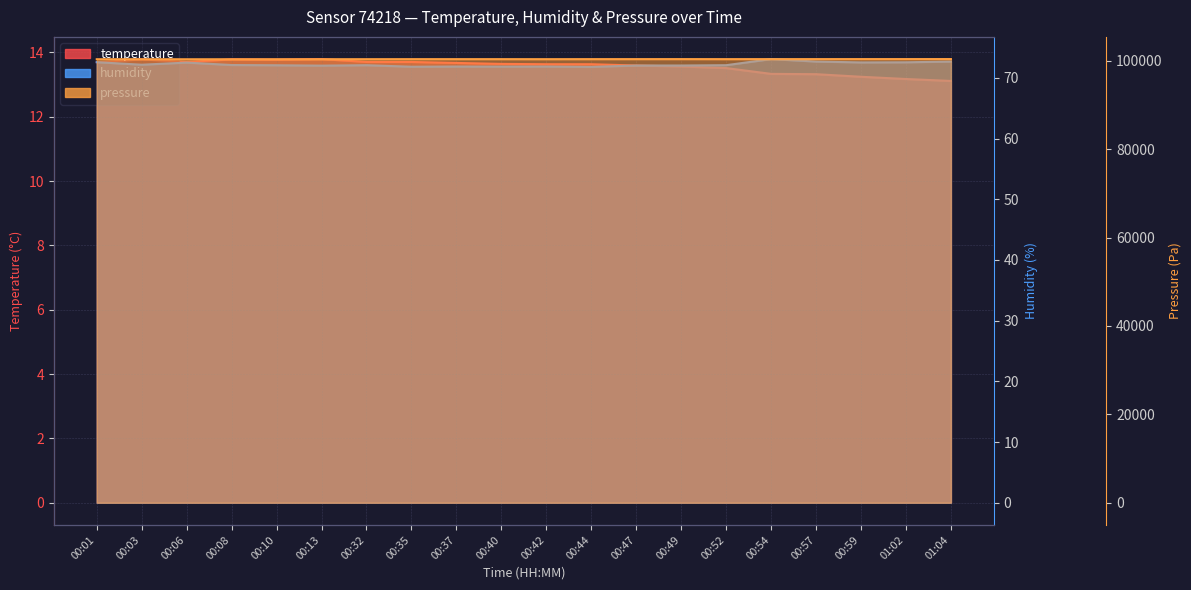

Read the temperature value at 00:42.

13.6